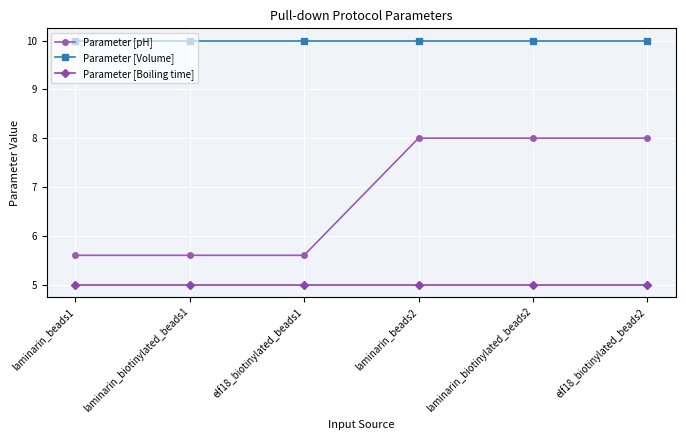

True or false: Parameter [Volume] and Parameter [pH] intersect in this chart.

False